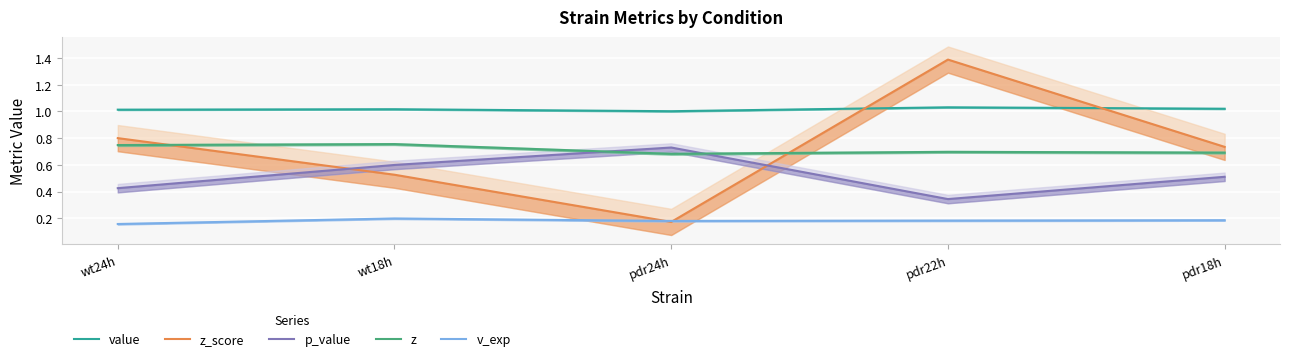

What is the minimum value for z?

0.7